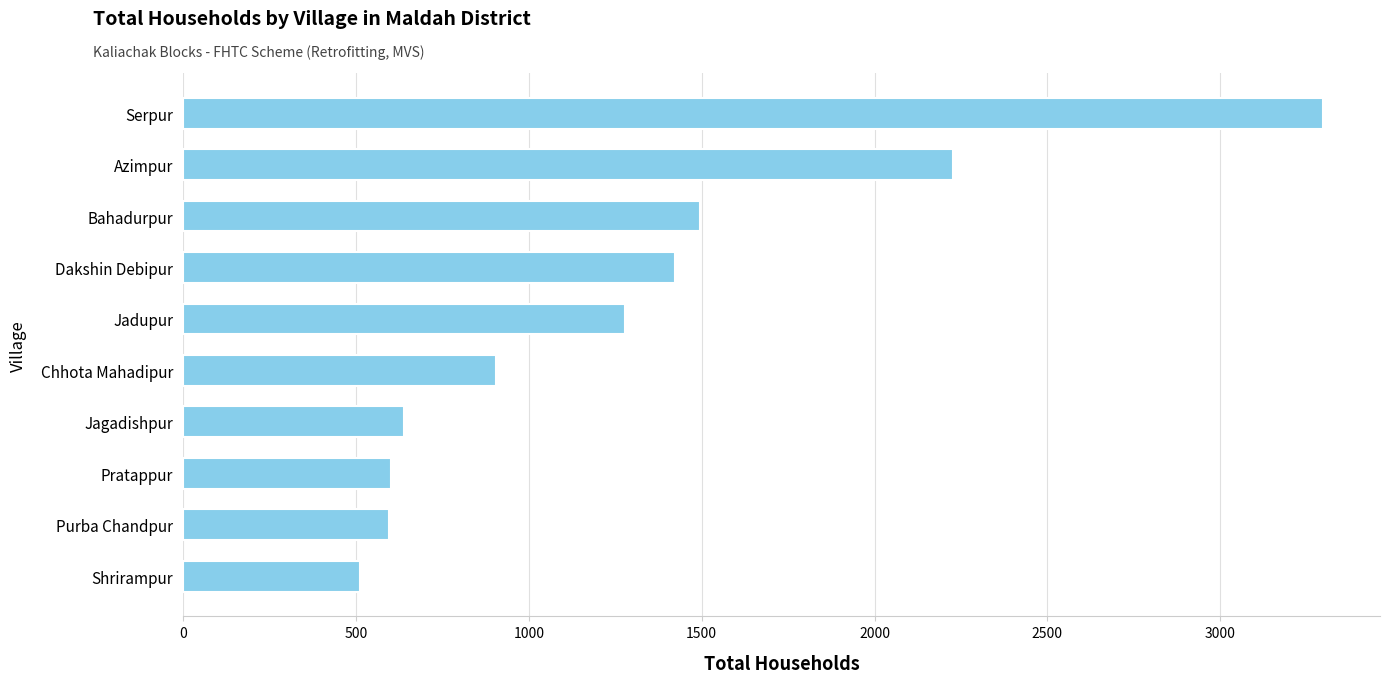

How many bars are there in total?

10